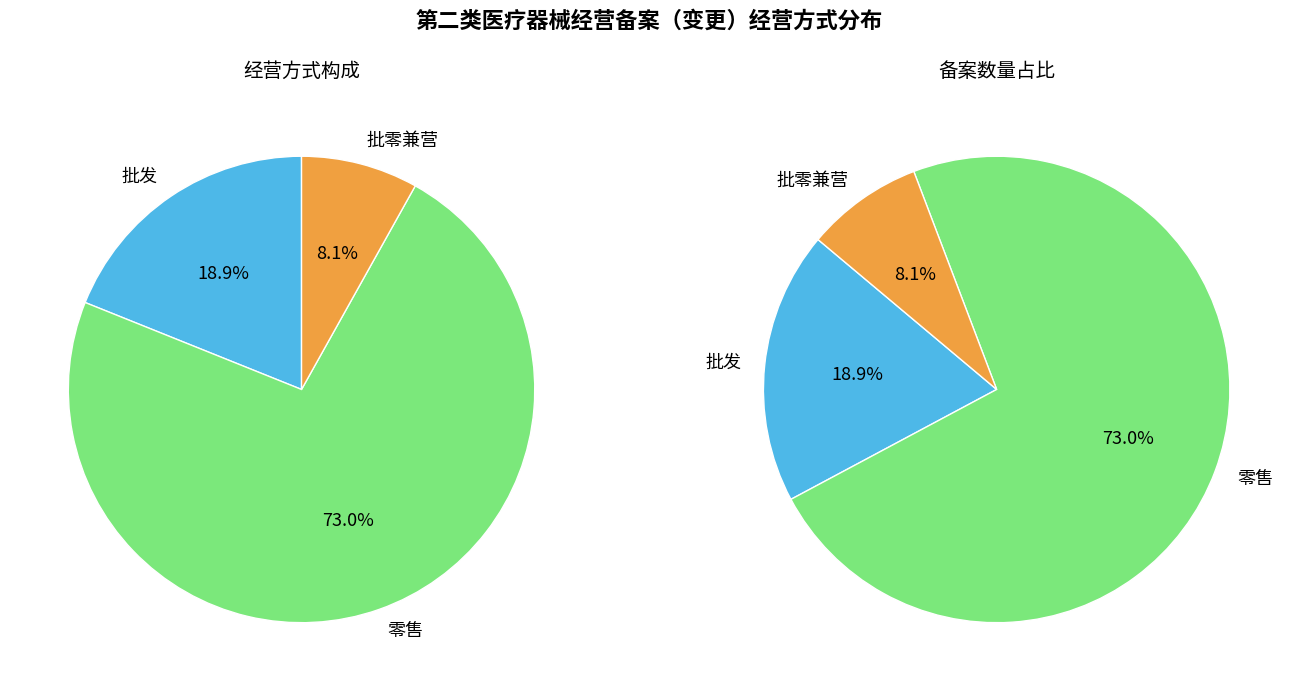

The 批零兼营 slice represents 8% of the pie. True or false?

True